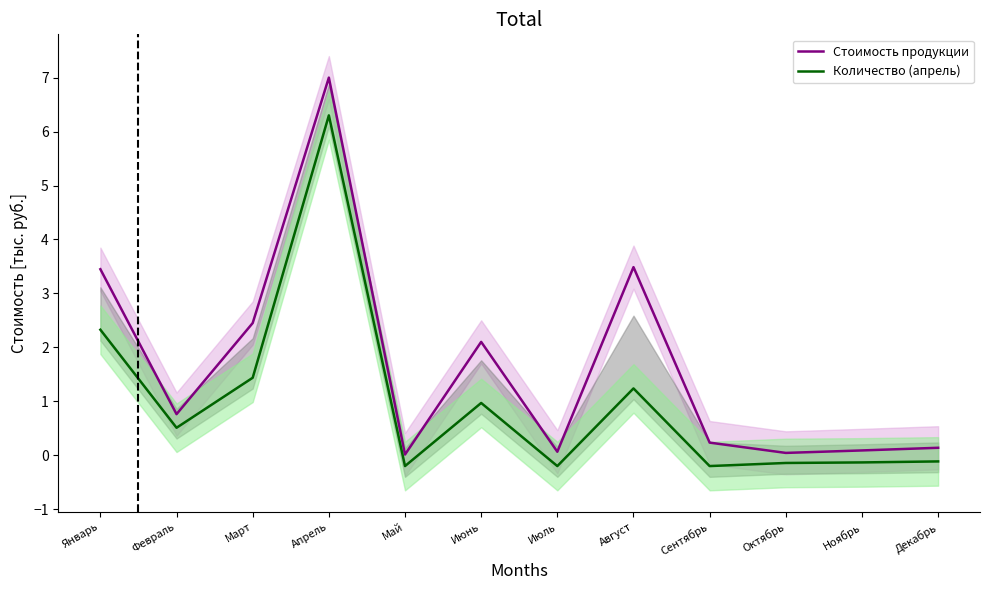

Reading left to right, list all the values displayed in this chart.

Стоимость продукции: 3.4	0.8	2.5	7.0	0.0	2.1	0.1	3.5	0.2	0.0	0.1	0.1
Количество (апрель): 2.3	0.5	1.4	6.3	-0.2	1.0	-0.2	1.2	-0.2	-0.1	-0.1	-0.1